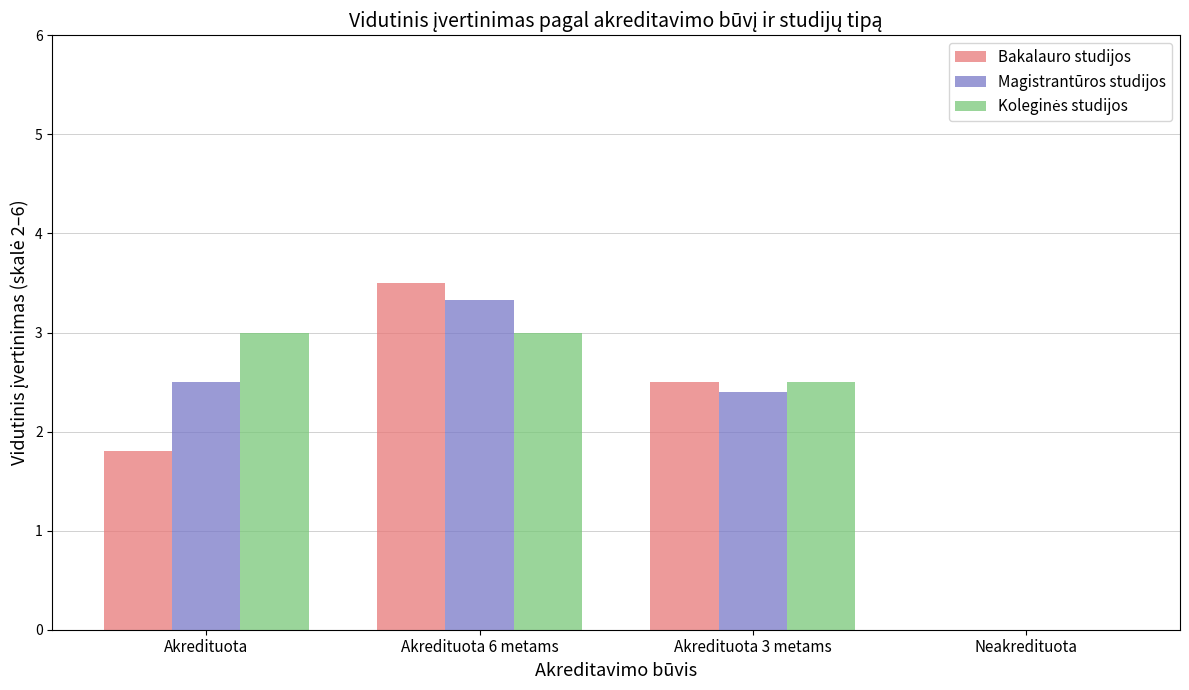

How many values in Bakalauro studijos are above zero?

3